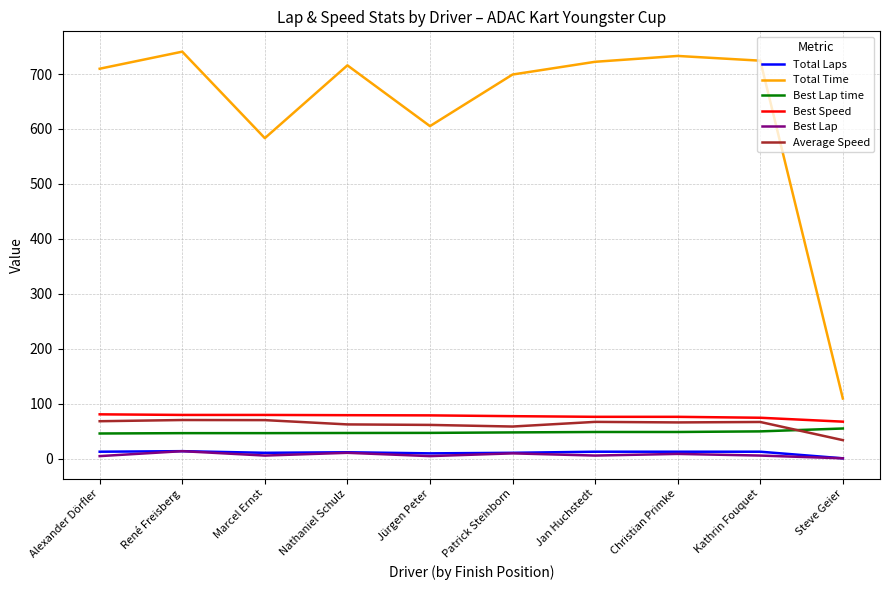

What is the difference between the highest and lowest values at Nathaniel Schulz?

704.7